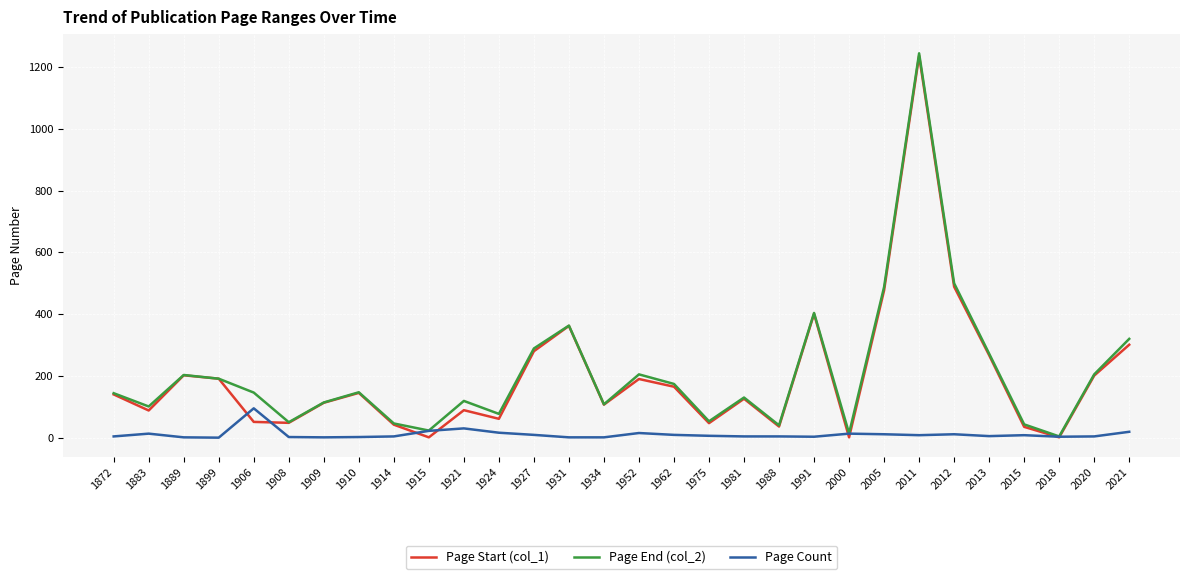

What is the maximum value shown in the chart?

1245